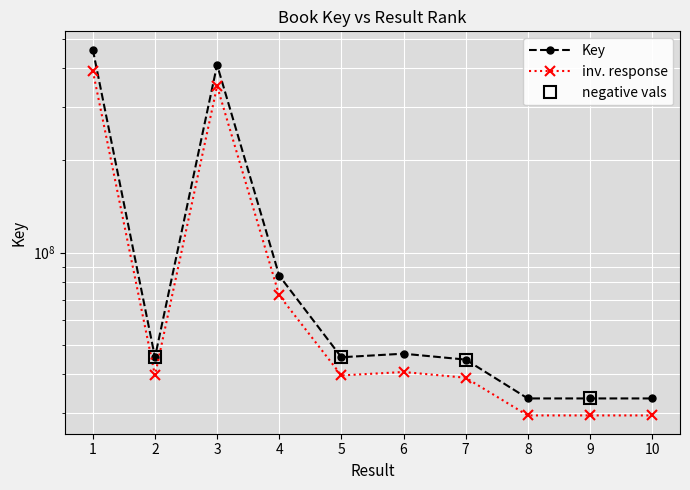

At which label is the value closest to 246871427?

4